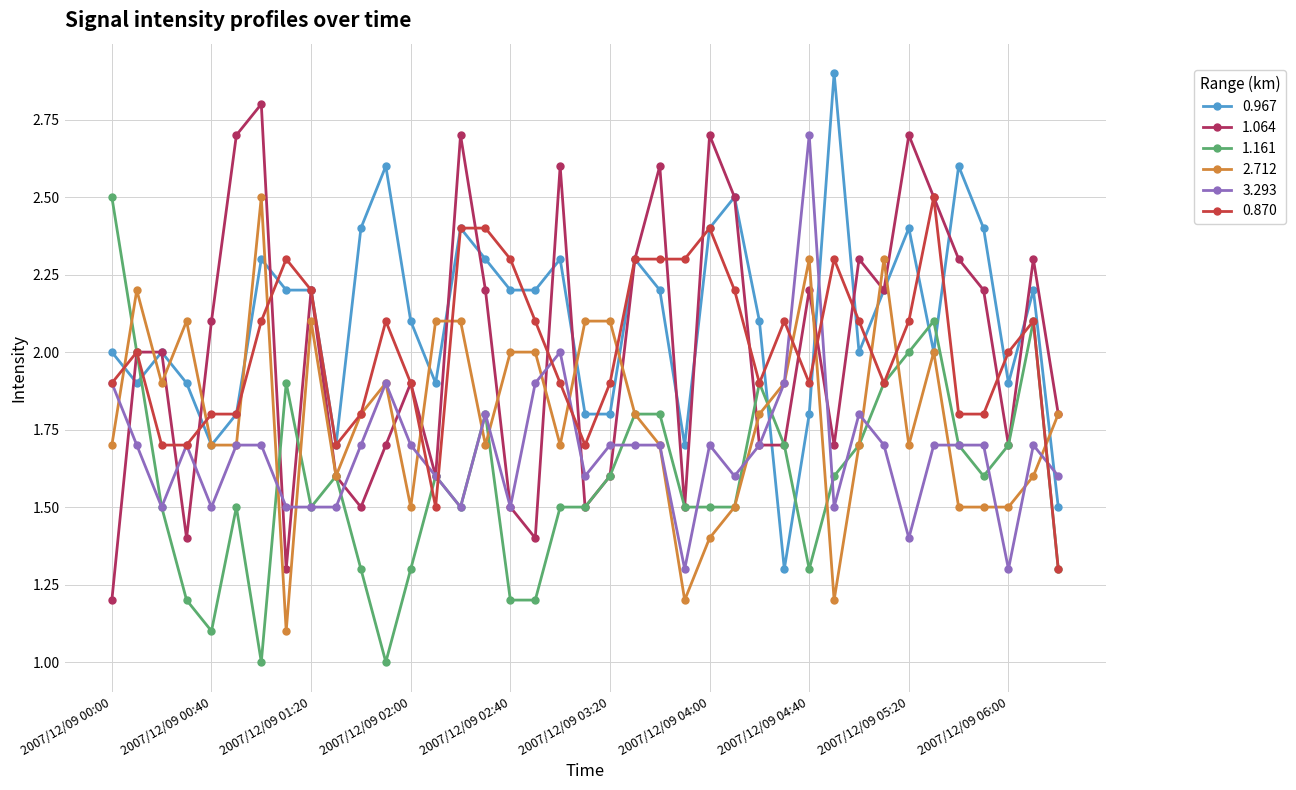

What is the value of the 0.870 point at the 35th from the left?

1.8